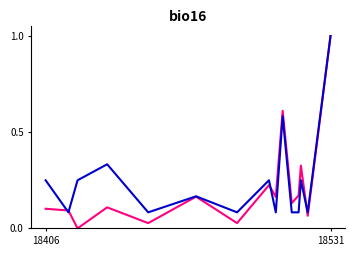

What is the greatest value displayed?

1.0